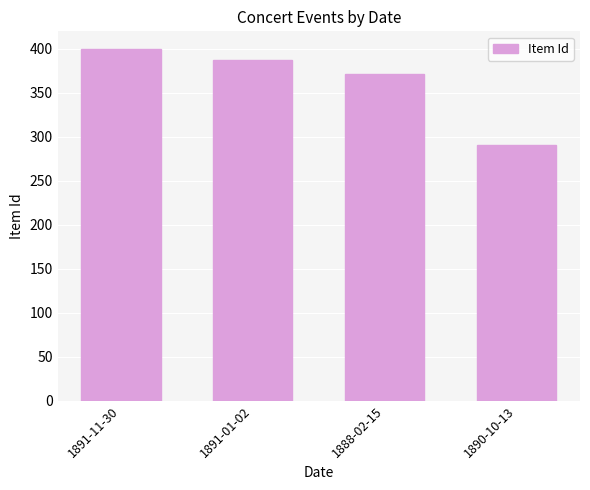

What is the minimum value shown in the chart?

291